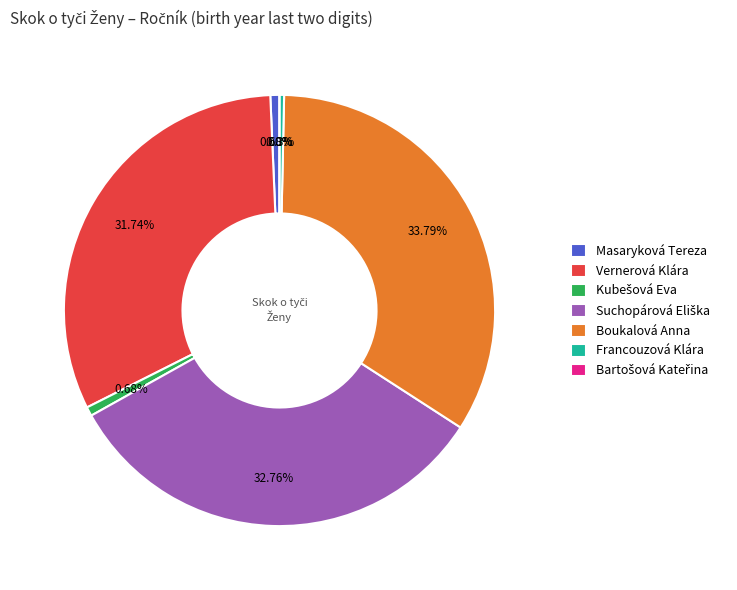

Is there a majority slice in this chart?

No